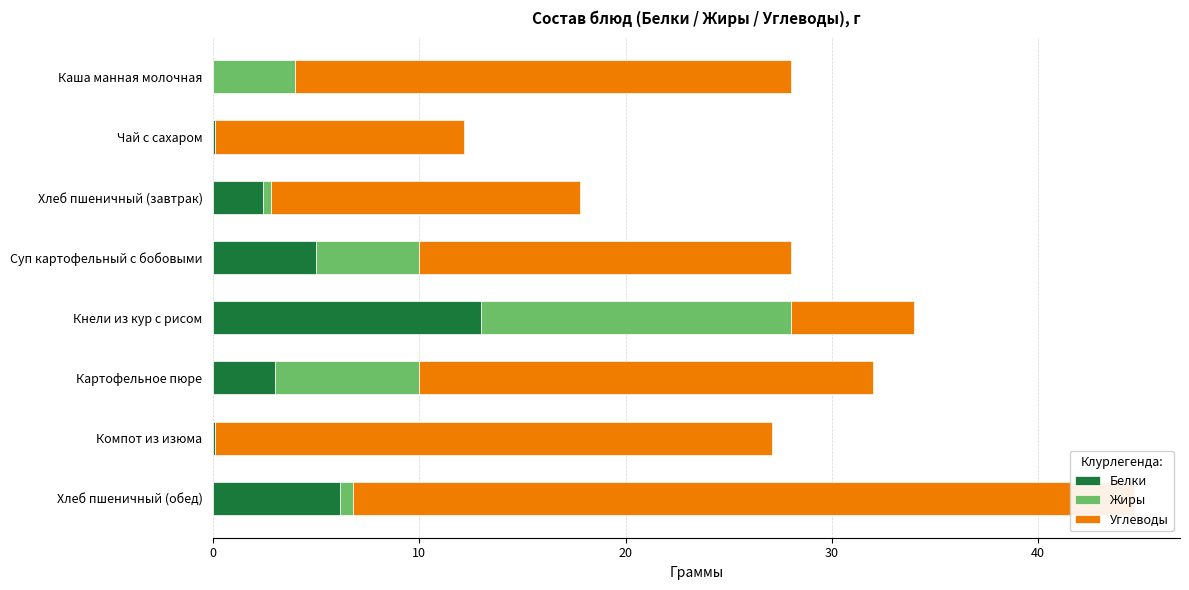

How many data points in Углеводы are less than 22?

4